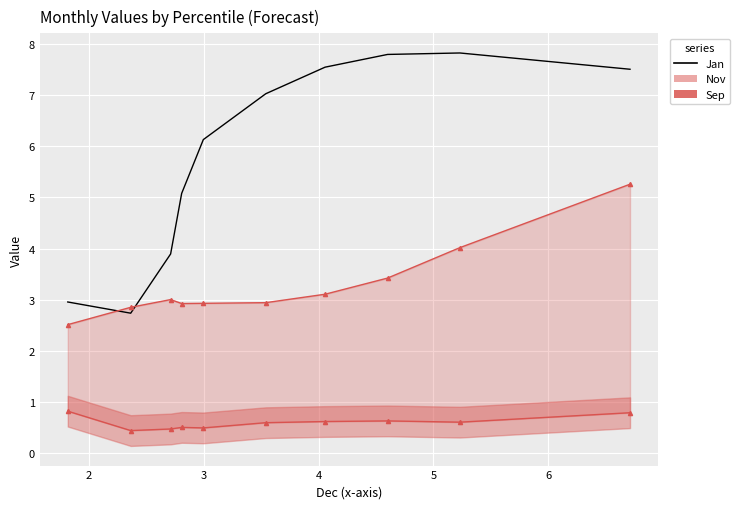

How many lines are shown in the chart?

1